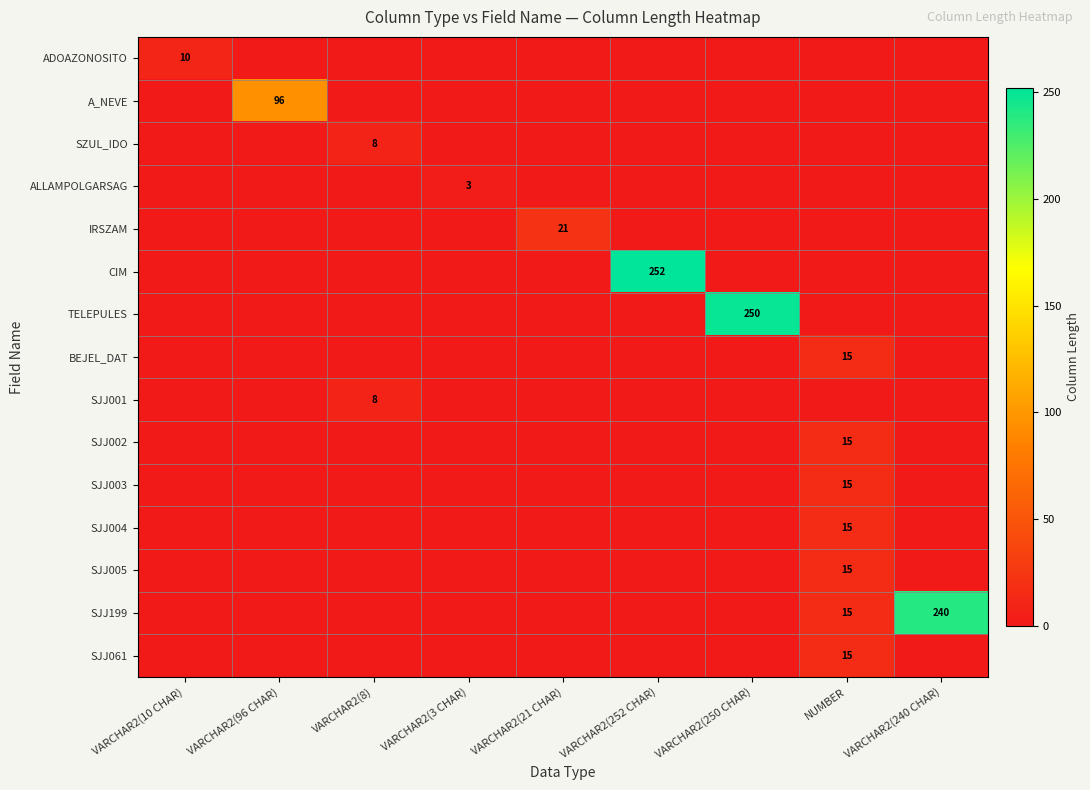

True or false: A_NEVE has a value of 96 at VARCHAR2(96 CHAR).

True